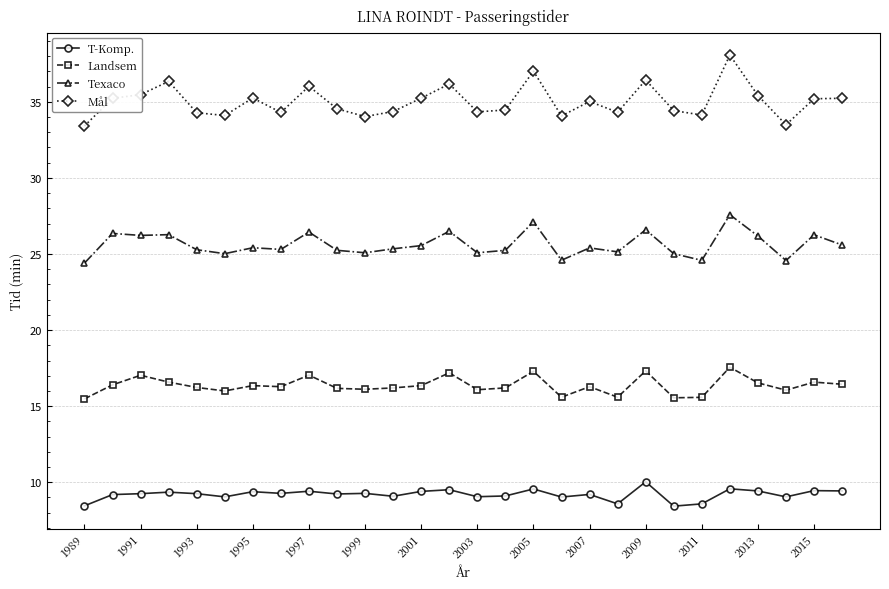

True or false: Texaco and Landsem cross at least once.

False